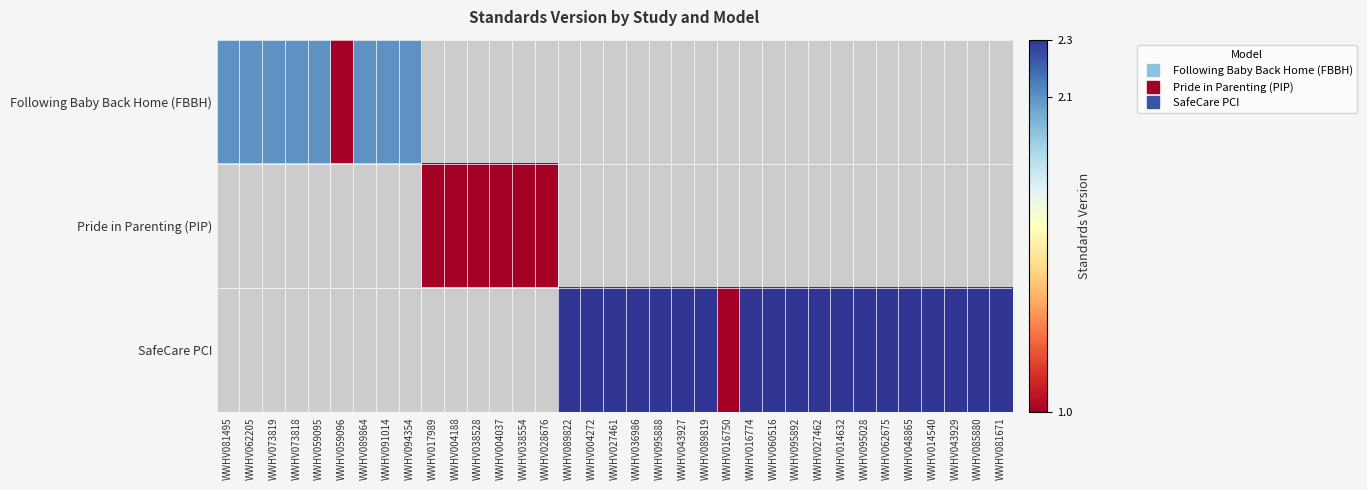

At how many categories does at least one series exceed 1?

27